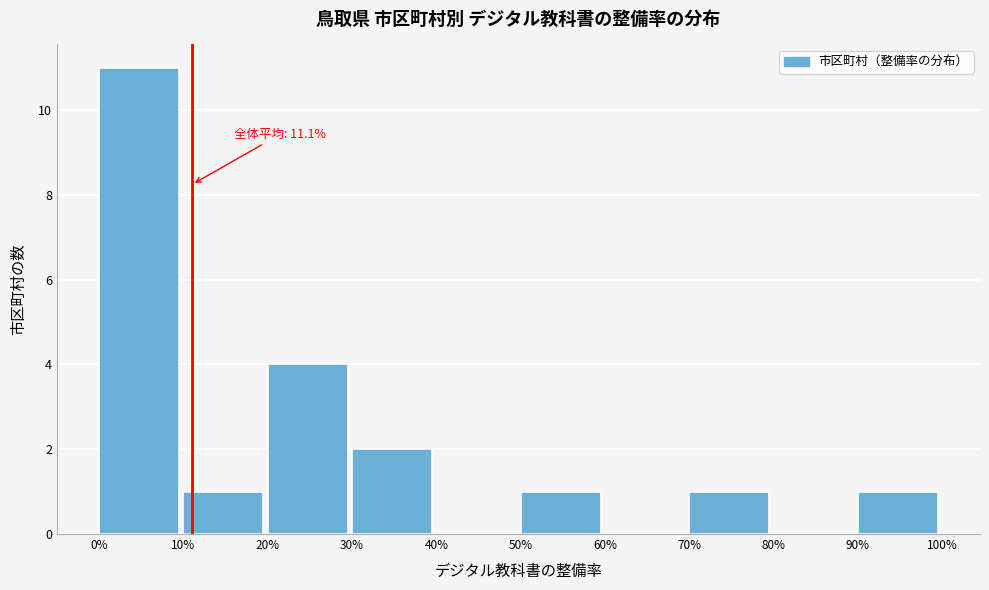

Reading left to right, what are all the values shown in this chart?

0%=11	10%=1	20%=4	30%=2	40%=0	50%=1	60%=0	70%=1	80%=0	90%=1